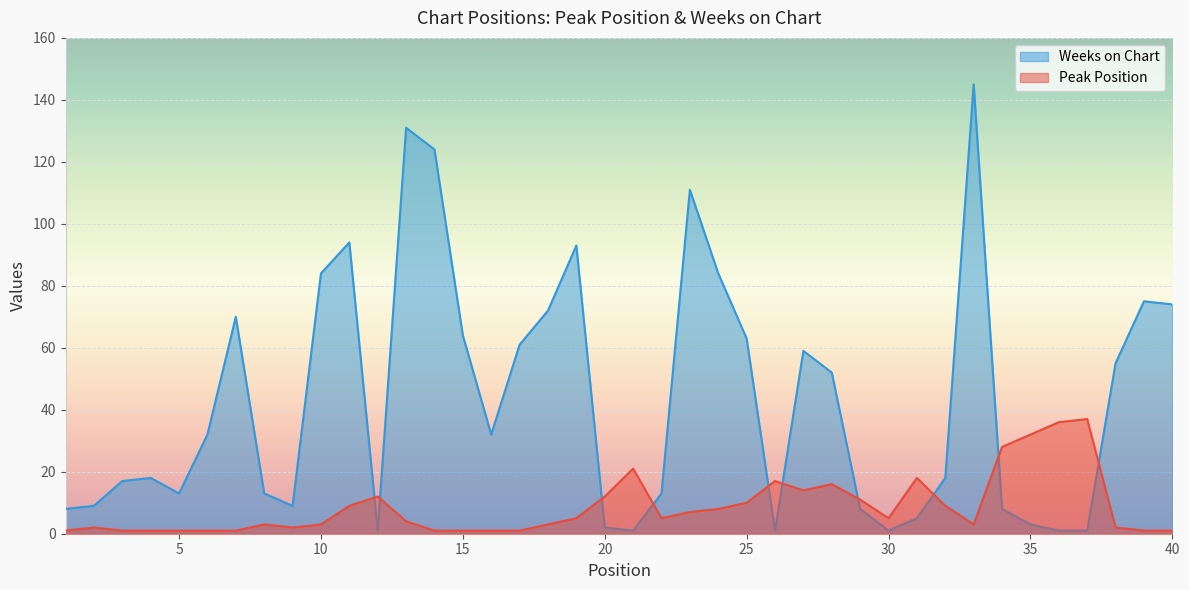

Reading left to right, extract all data points from this chart.

Peak Position: 1	2	1	1	1	1	1	3	2	3	9	12	4	1	1	1	1	3	5	12	21	5	7	8	10	17	14	16	11	5	18	9	3	28	32	36	37	2	1	1
Weeks on Chart: 8	9	17	18	13	32	70	13	9	84	94	1	131	124	64	32	61	72	93	2	1	13	111	84	63	1	59	52	8	1	5	18	145	8	3	1	1	55	75	74